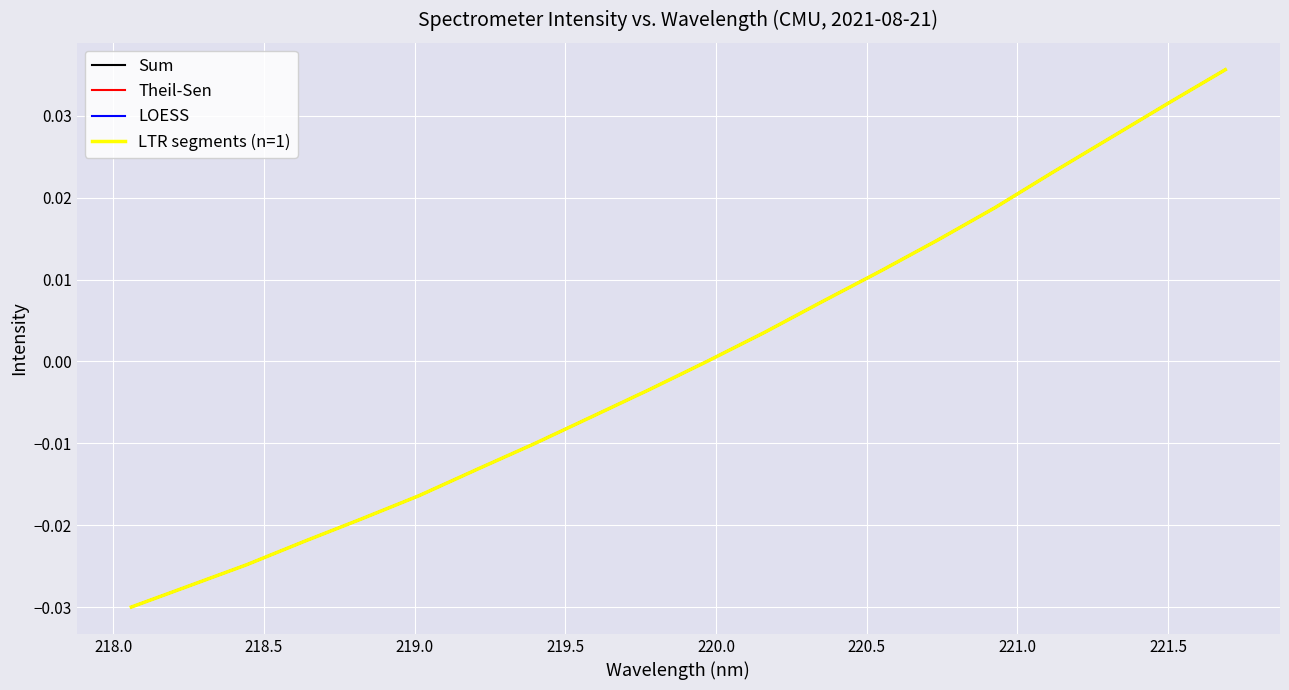

Is this an area chart (filled region under the line)?

No